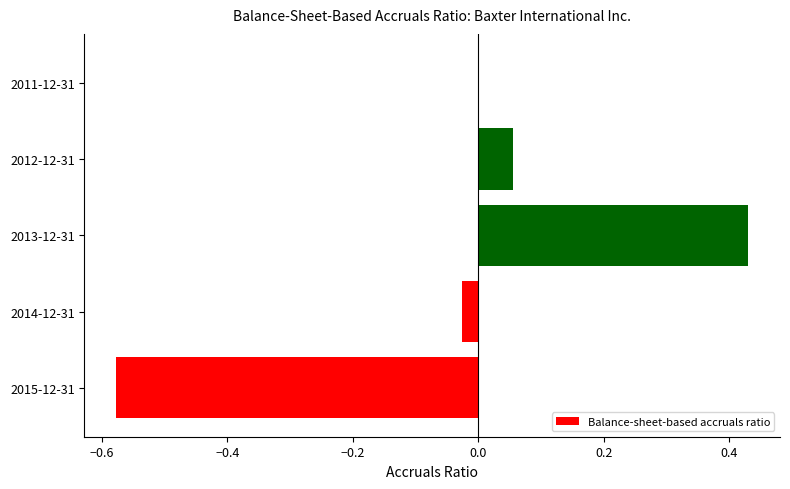

The chart shows a value of -0.0 at 2014-12-31. True or false?

True